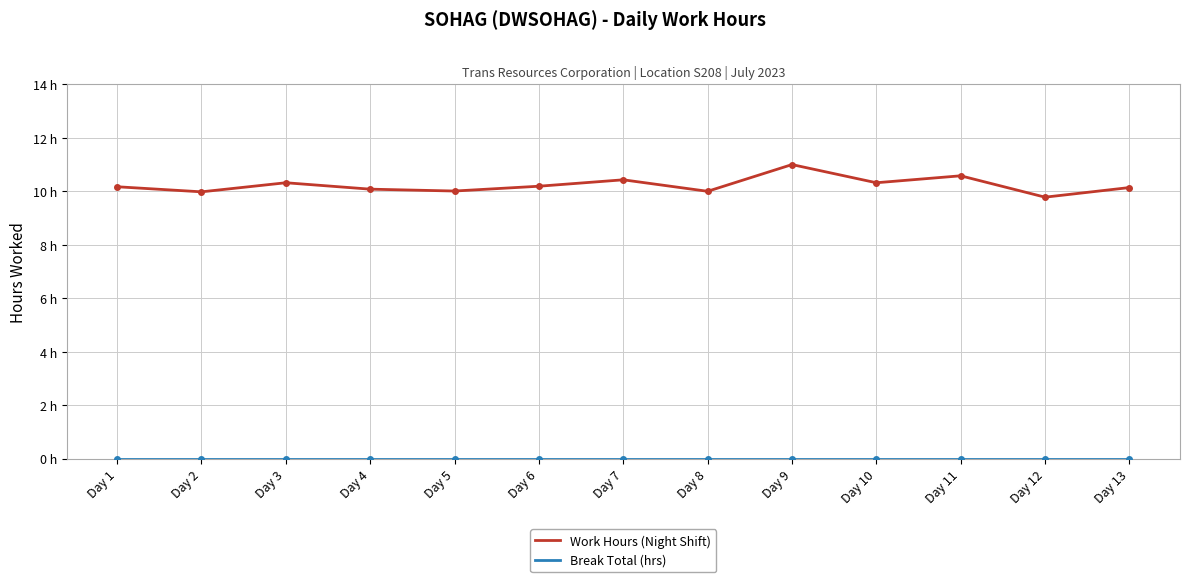

What is the sum of the Work Hours (Night Shift) values at Day 3 and Day 7?

20.8